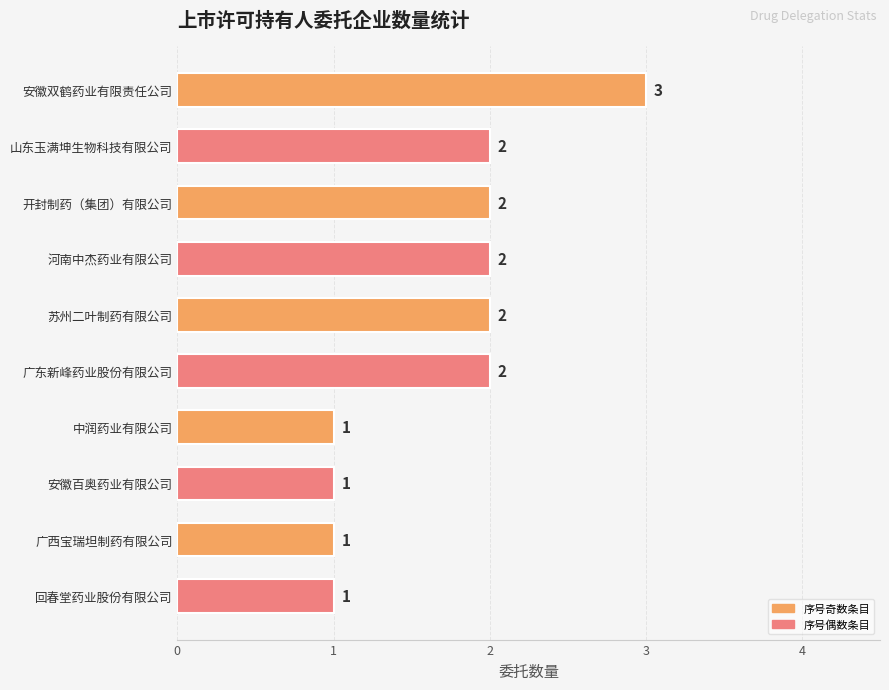

The chart shows a value of 1 at 回春堂药业股份有限公司. True or false?

True